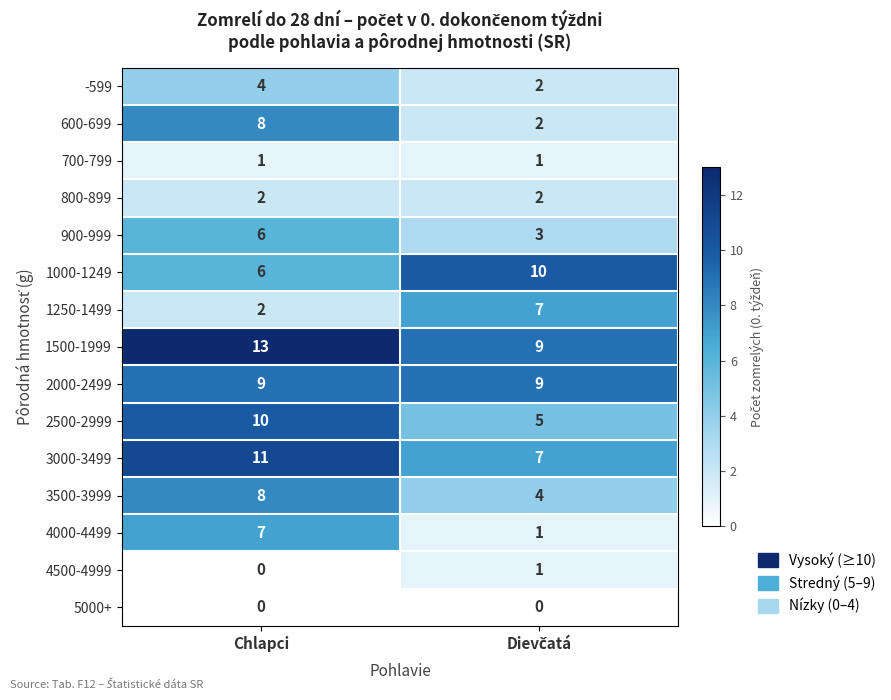

At which category is the sum across all series the highest?

Chlapci